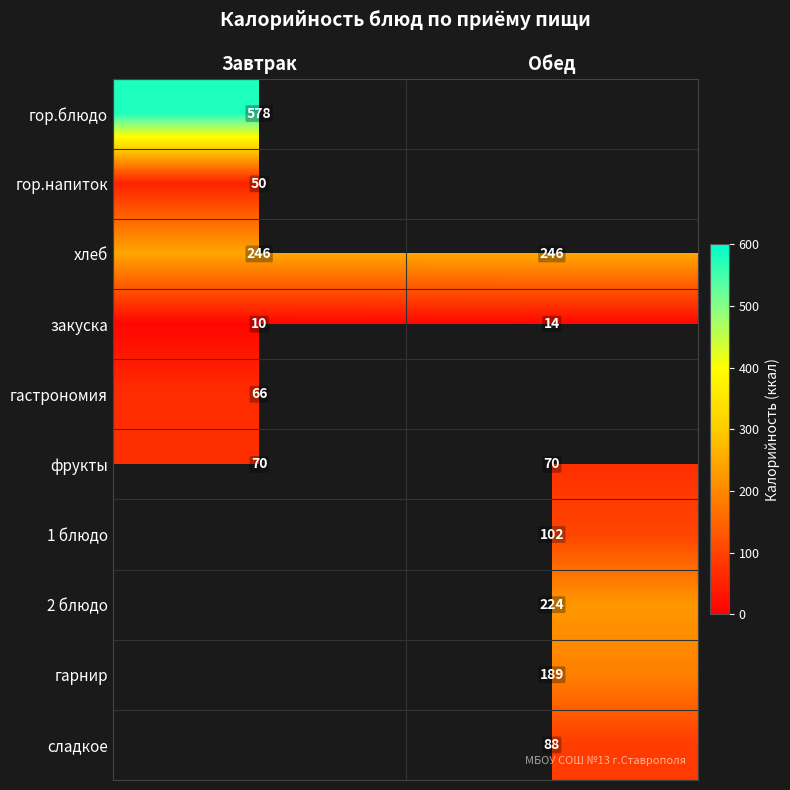

Is it true that 2 блюдо equals 224 at Обед?

True